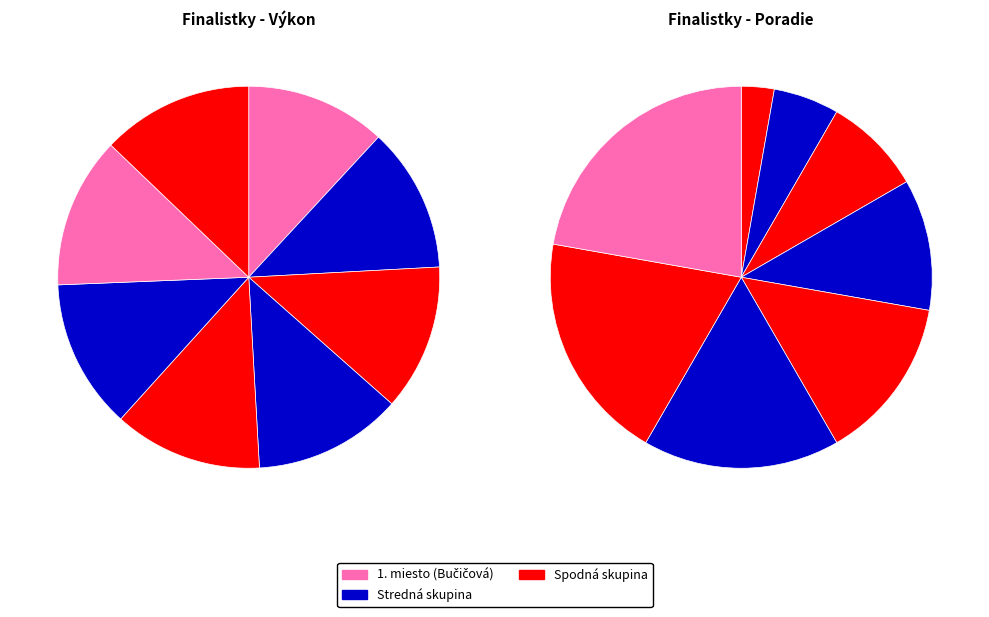

Combined, do Bučičová Natália and Luptáková Veronika account for over 50%?

No